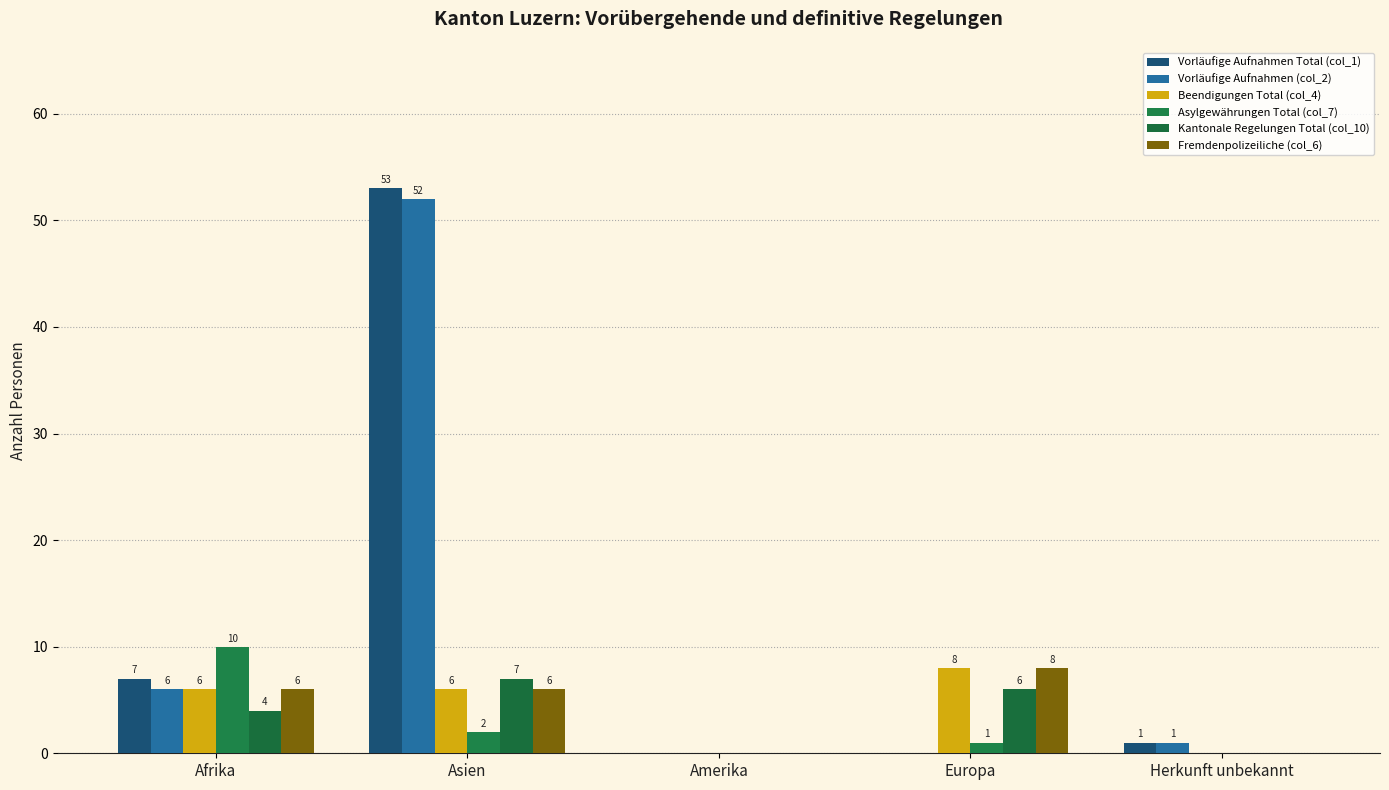

What position from the right is Amerika?

3